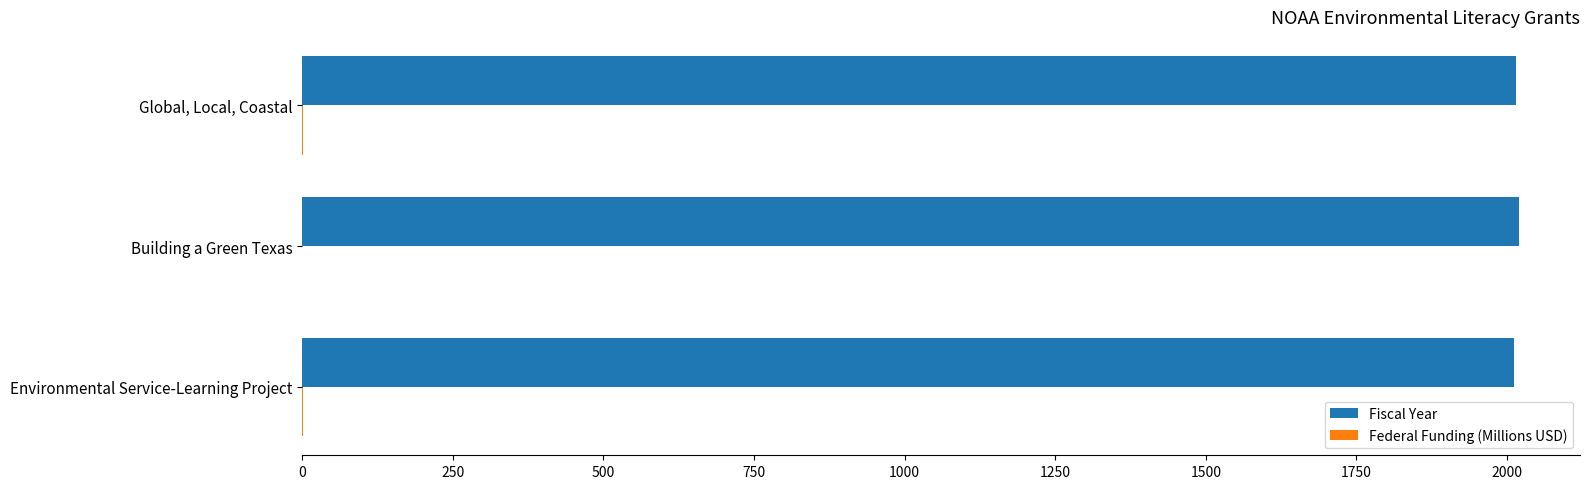

What is the sum of all Fiscal Year values?

6047.0